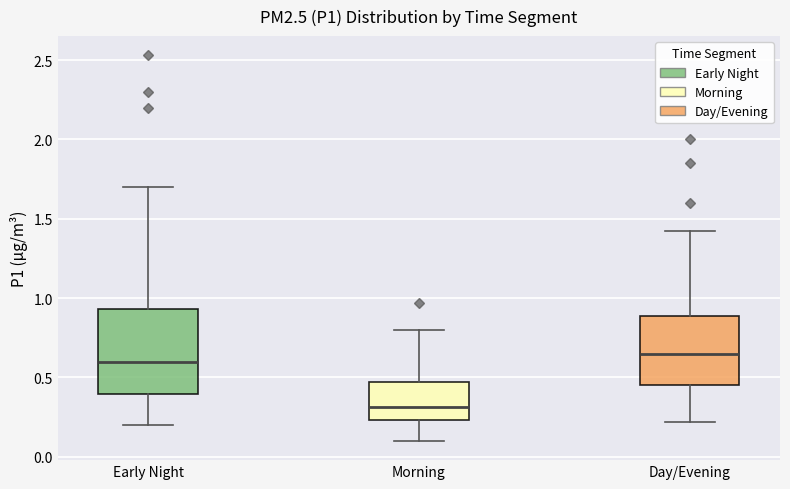

Reading left to right, read every box against the y-axis: the position of its median line, the range the box covers, and the ends of its whiskers. The values are not printed on the chart, so give them approximately, as read against the axis.

Early Night: median 0.60, box 0.40 to 0.95, whiskers 0.20 to 1.70
Morning: median 0.30, box 0.25 to 0.45, whiskers 0.10 to 0.80
Day/Evening: median 0.65, box 0.45 to 0.90, whiskers 0.20 to 1.40